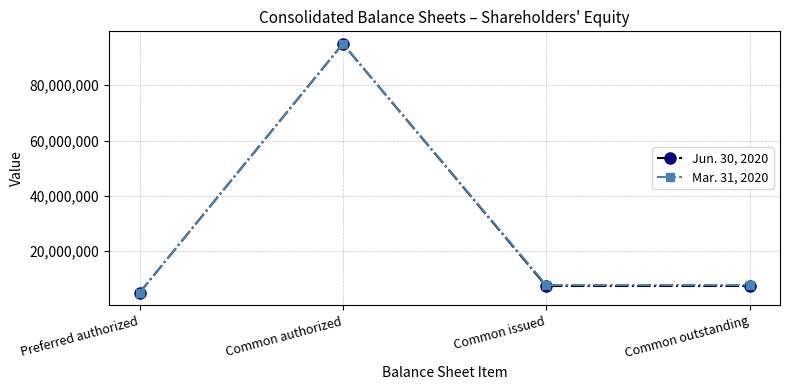

True or false: Jun. 30, 2020 has a value of 38002056 at Common authorized.

False